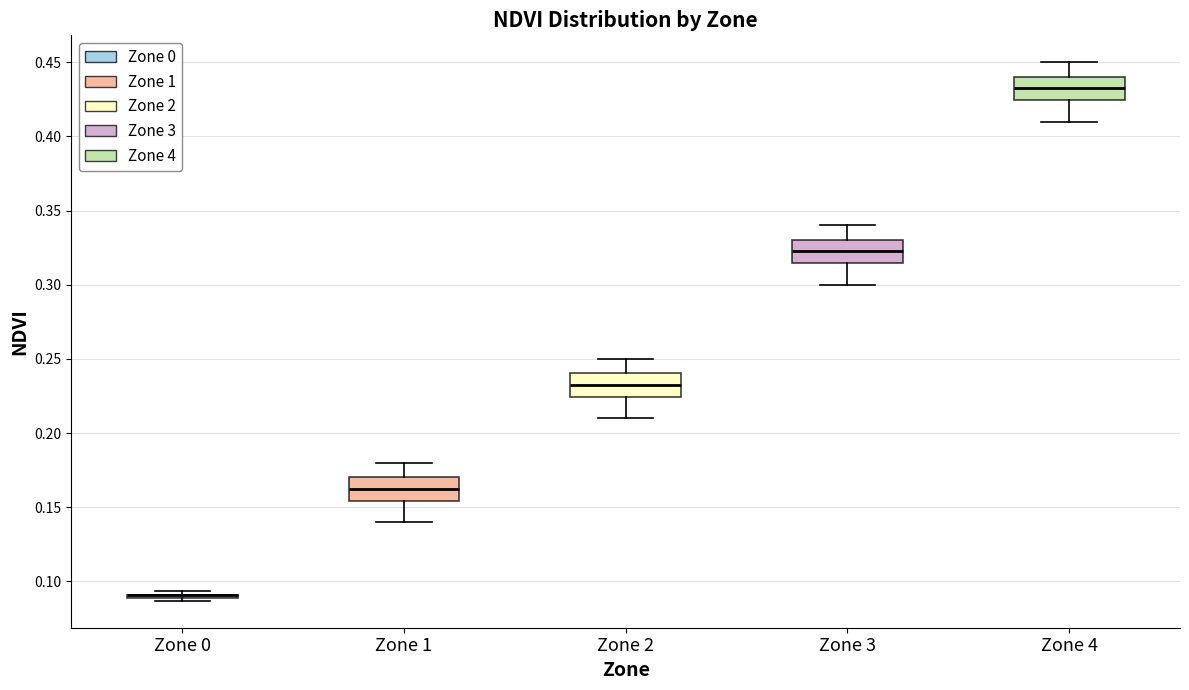

Where does the upper whisker of the box for Zone 2 end on the y-axis? The values are not printed on the chart, so give them approximately, as read against the axis.

0.250